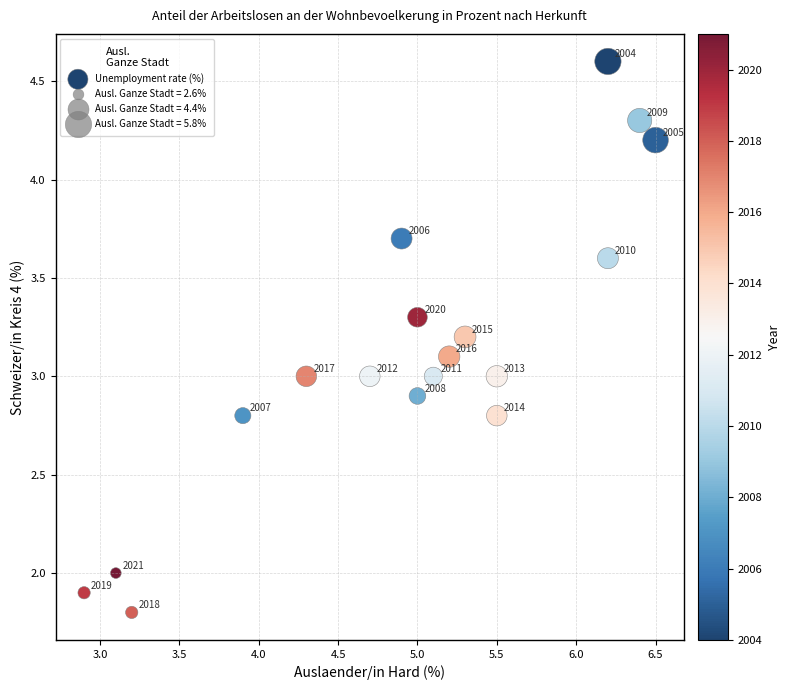

What is the range of X values (max minus min)?

3.6